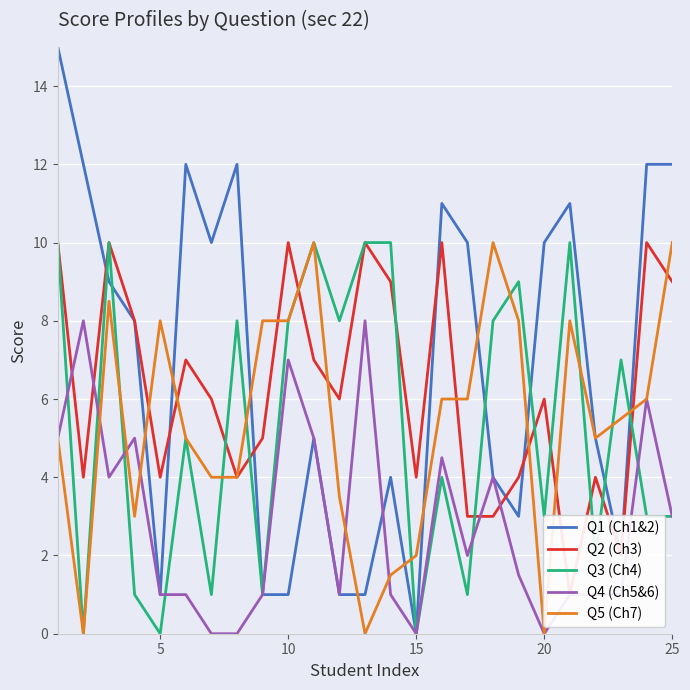

Reading left to right, what are all the values shown in this chart?

Q1 (Ch1&2): 15.0	12.0	9.0	8.0	1.0	12.0	10.0	12.0	1.0	1.0	5.0	1.0	1.0	4.0	0.0	11.0	10.0	4.0	3.0	10.0	11.0	5.0	2.0	12.0	12.0
Q2 (Ch3): 10.0	4.0	10.0	8.0	4.0	7.0	6.0	4.0	5.0	10.0	7.0	6.0	10.0	9.0	4.0	10.0	3.0	3.0	4.0	6.0	1.0	4.0	2.0	10.0	9.0
Q3 (Ch4): 10.0	0.0	10.0	1.0	0.0	5.0	1.0	8.0	1.0	8.0	10.0	8.0	10.0	10.0	0.0	4.0	1.0	8.0	9.0	3.0	10.0	2.0	7.0	3.0	3.0
Q4 (Ch5&6): 5.0	8.0	4.0	5.0	1.0	1.0	0.0	0.0	1.0	7.0	5.0	1.0	8.0	1.0	0.0	4.5	2.0	4.0	1.5	0.0	1.0	1.0	1.0	6.0	3.0
Q5 (Ch7): 5.0	0.0	8.5	3.0	8.0	5.0	4.0	4.0	8.0	8.0	10.0	3.5	0.0	1.5	2.0	6.0	6.0	10.0	8.0	0.0	8.0	5.0	5.5	6.0	10.0